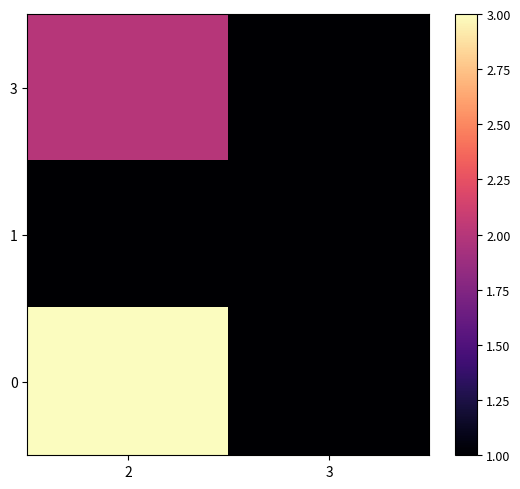

At how many categories does at least one series exceed 1?

1